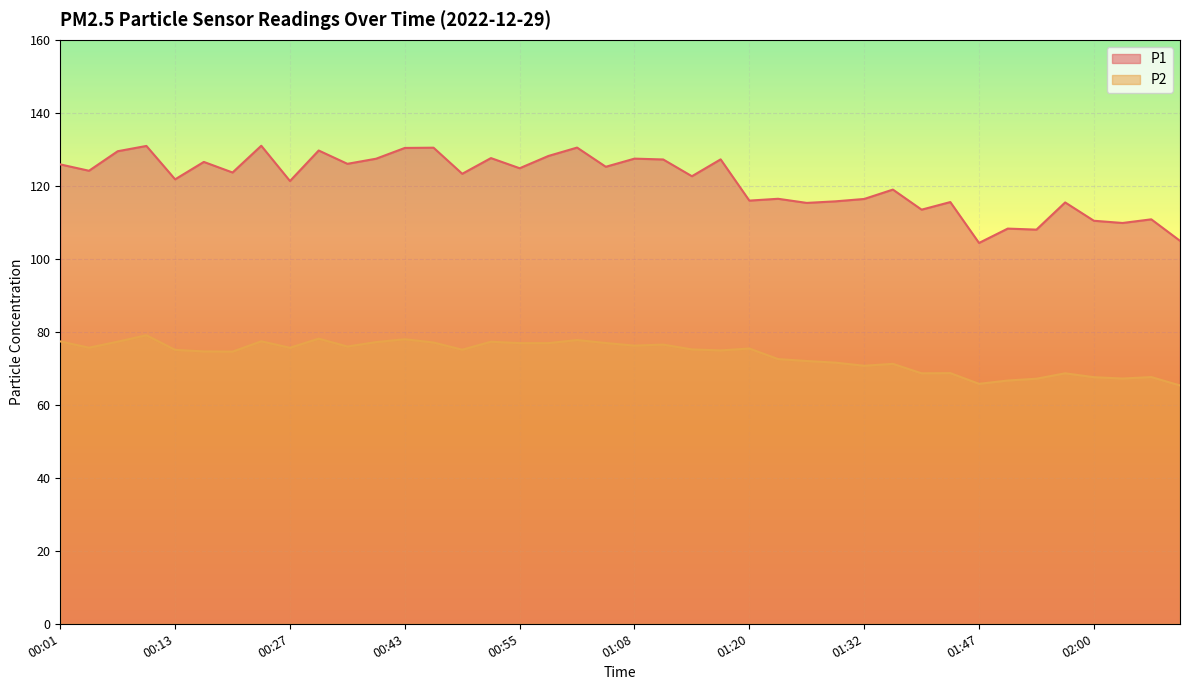

How many distinct data groups are displayed?

2